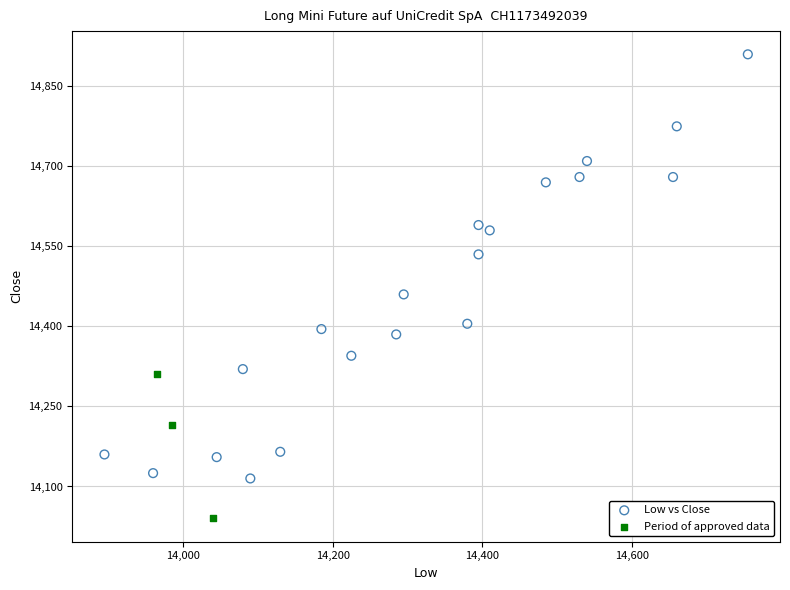

Which series reaches the minimum Y coordinate?

Period of approved data